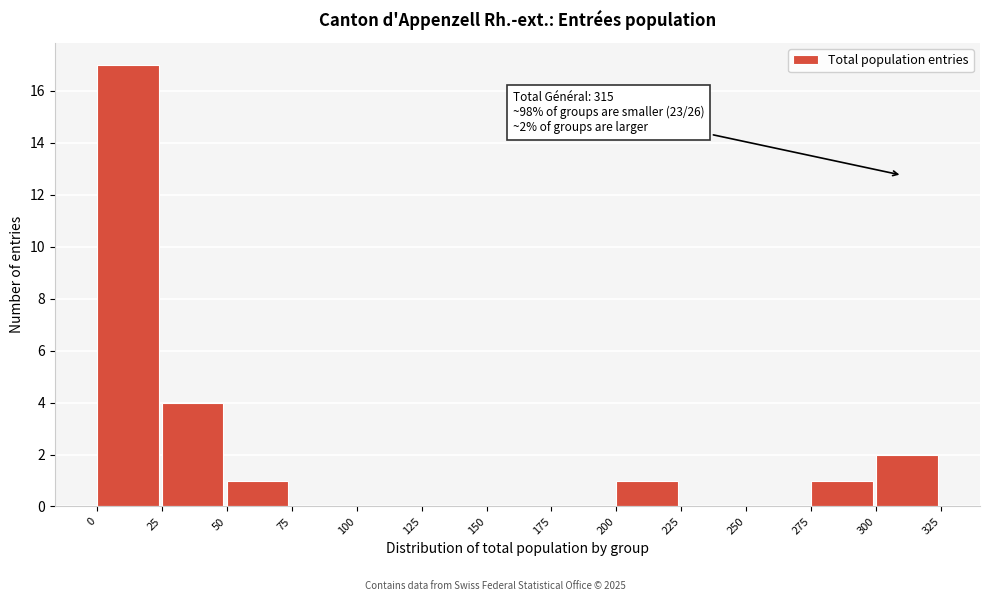

Over which range of the x-axis is the bar tallest?

0 to 25